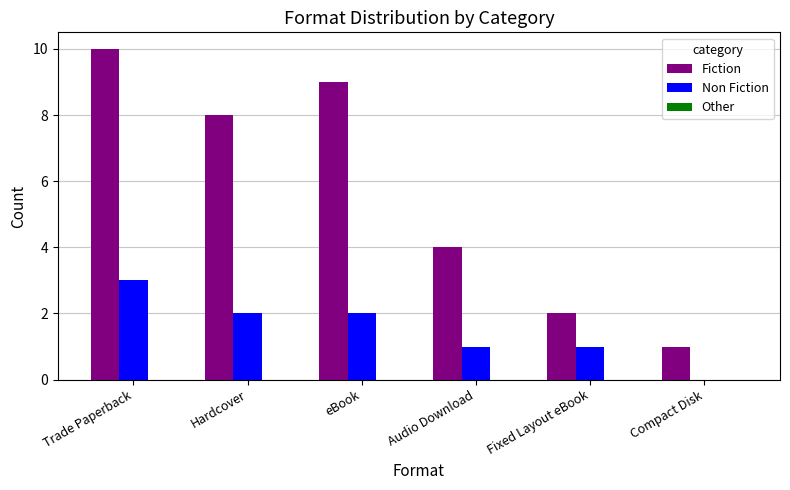

Which category has the highest value in the Fiction series?

Trade Paperback